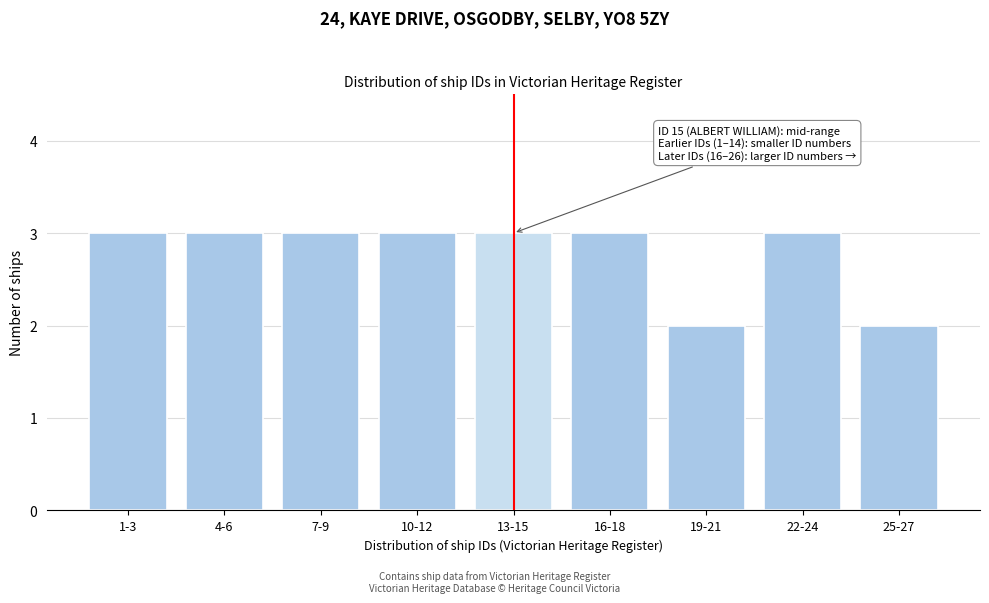

Reading left to right, transcribe all the data shown in this chart.

1-3=3	4-6=3	7-9=3	10-12=3	13-15=3	16-18=3	19-21=2	22-24=3	25-27=2